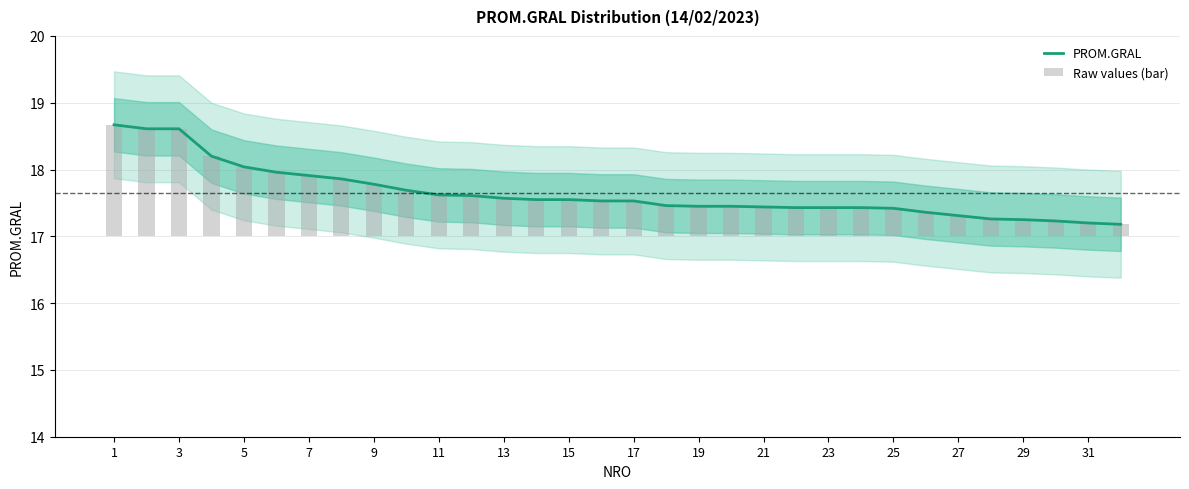

What is the difference between the second highest and second lowest values in the Raw values (bar) series?

1.4